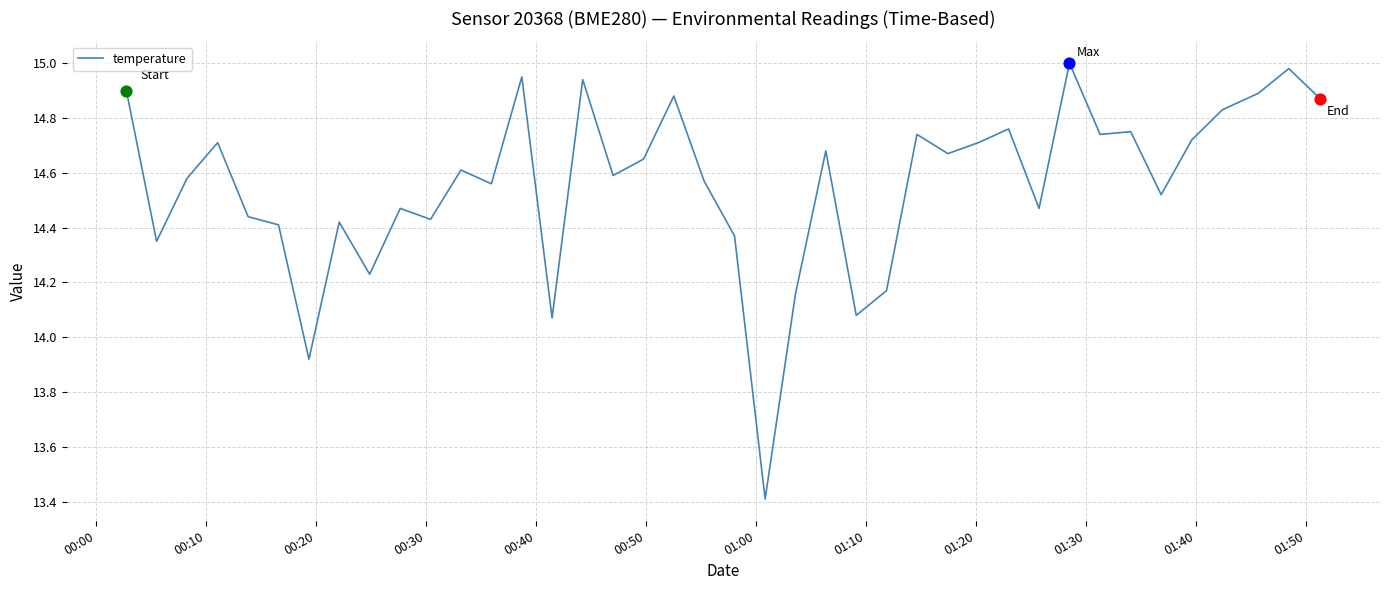

What is the smallest value displayed?

13.4